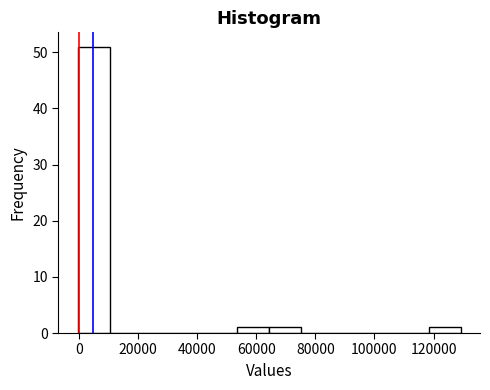

Over which range of the x-axis is the bar tallest?

0 to 10000